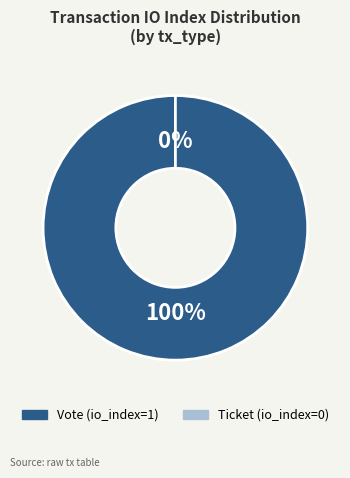

Is there a majority slice in this chart?

Yes